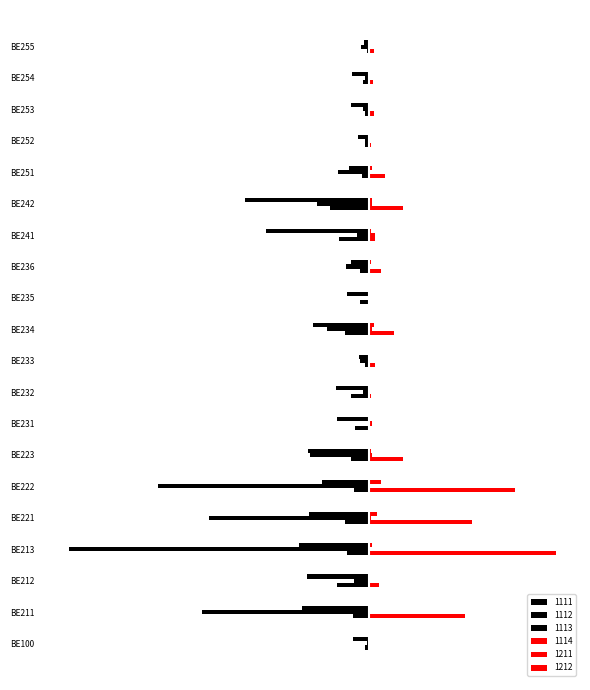

Rank the series by their maximum value, from highest to lowest.

1114, 1212, 1211, 1112, 1111, 1113